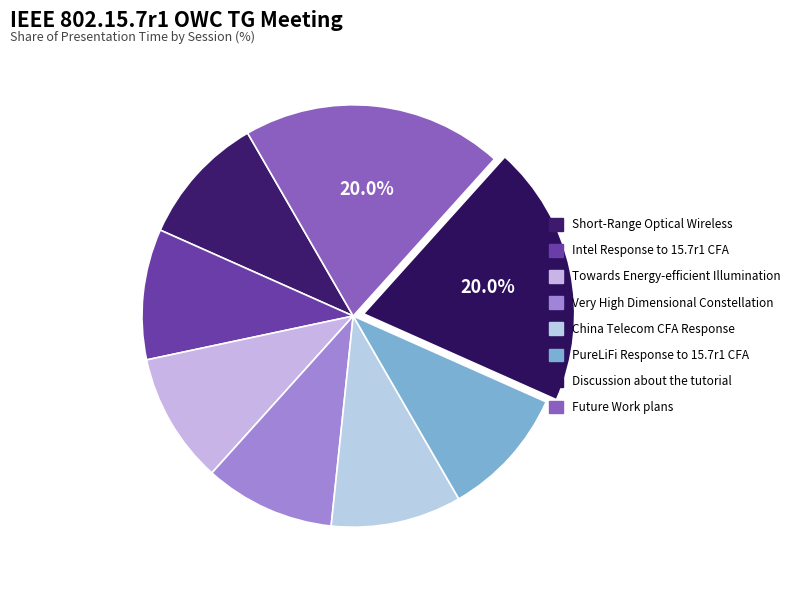

Rank the categories by value from highest to lowest.

Discussion about the tutorial, Future Work plans, Short-Range Optical Wireless, Intel Response to 15.7r1 CFA, Towards Energy-efficient Illumination, Very High Dimensional Constellation, China Telecom CFA Response, PureLiFi Response to 15.7r1 CFA